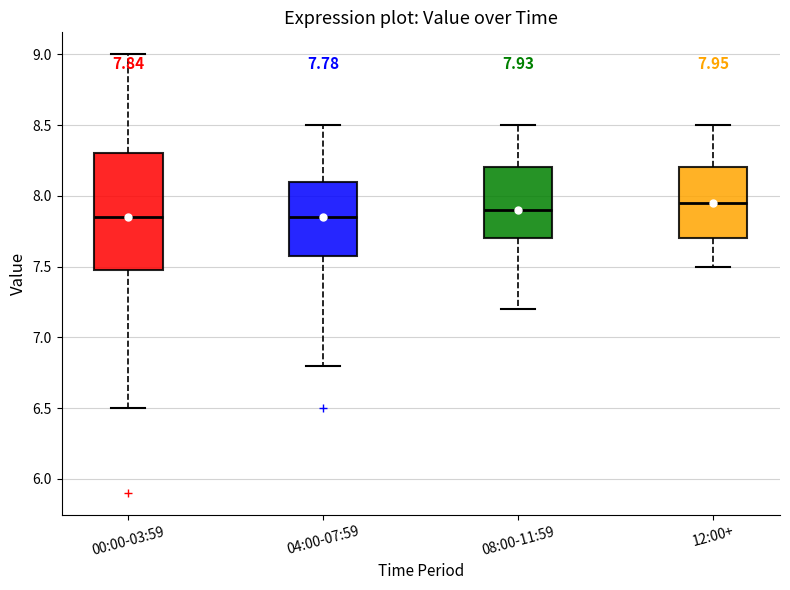

Comparing the boxes themselves (not the whiskers), which one is the tallest?

00:00-03:59